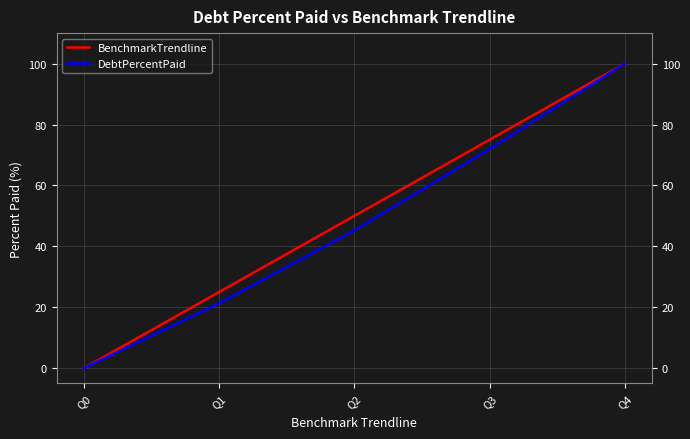

At how many categories does at least one series exceed 5?

4